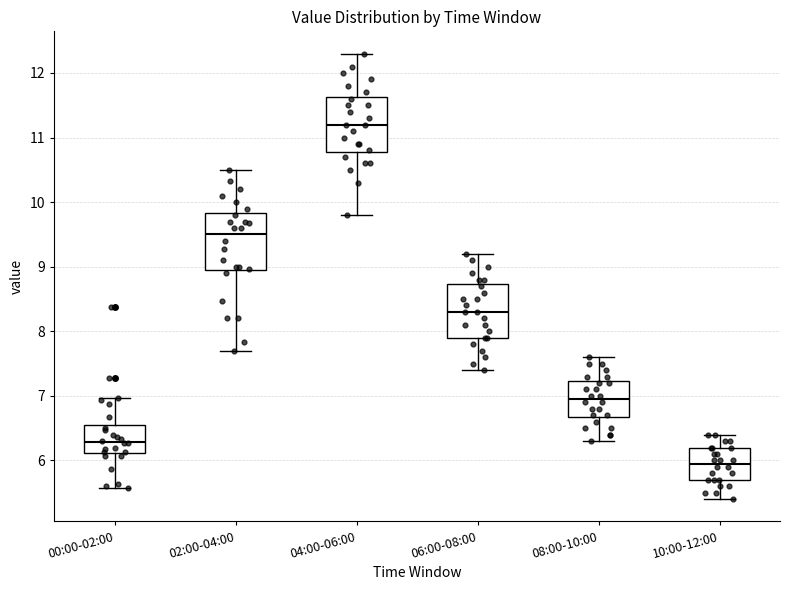

Where does the upper whisker of the box for 08:00-10:00 end on the y-axis? The values are not printed on the chart, so give them approximately, as read against the axis.

7.6